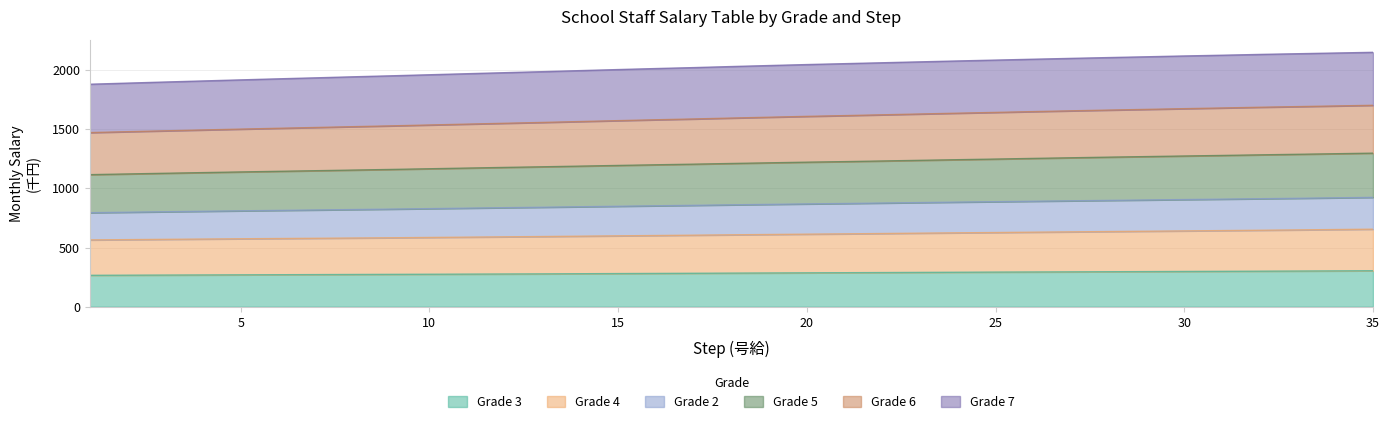

What is the maximum value for Grade 3?

303.9